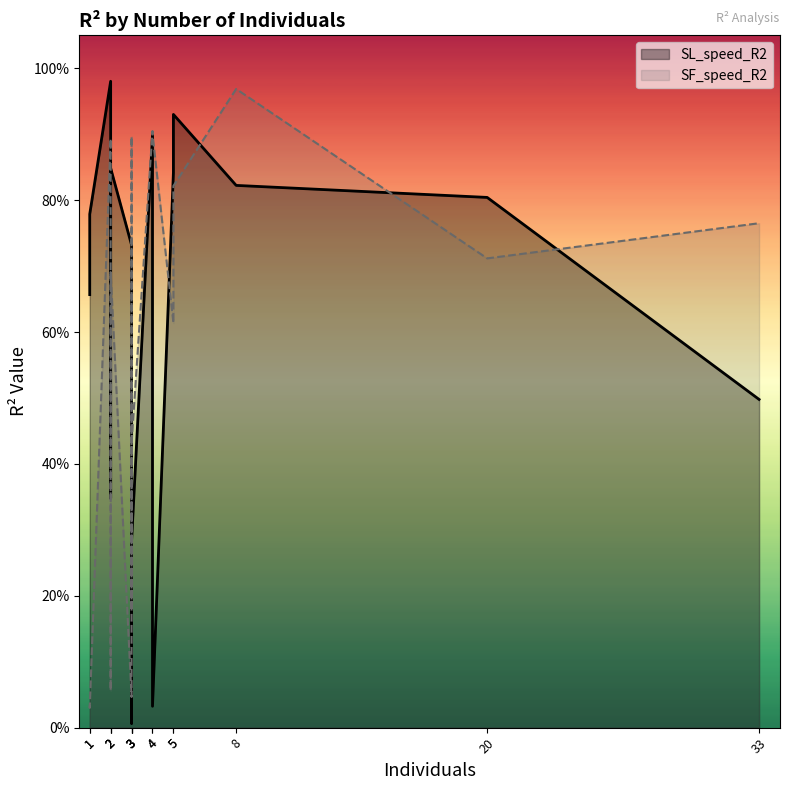

Rank the series by their average value, from highest to lowest.

SL_speed_R2, SF_speed_R2